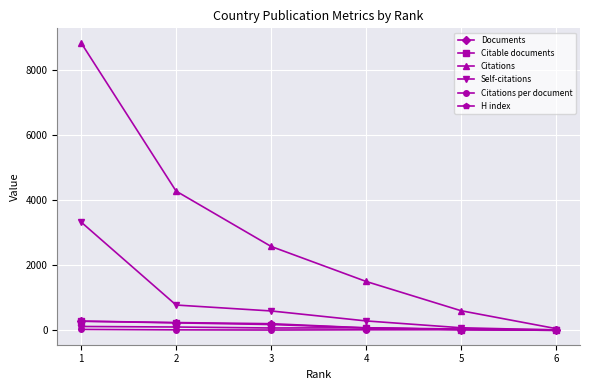

What is the value of the Citations per document point at the 6th from the left?

18.3